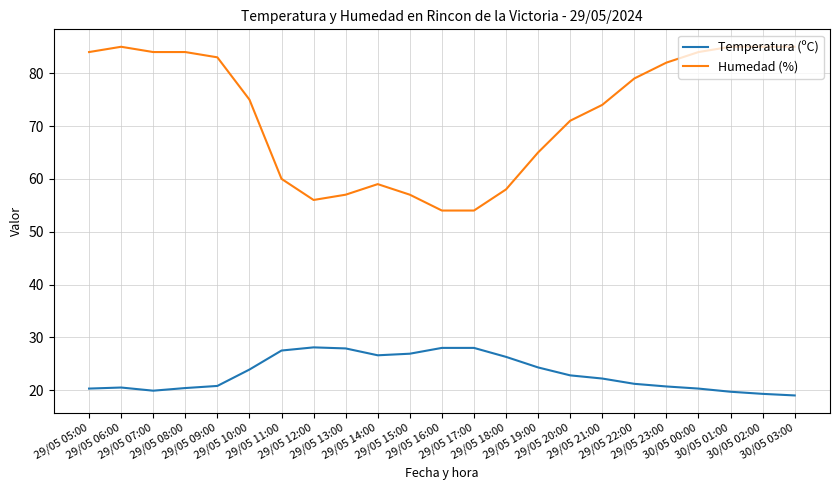

Which series has the widest spread of values?

Humedad (%)